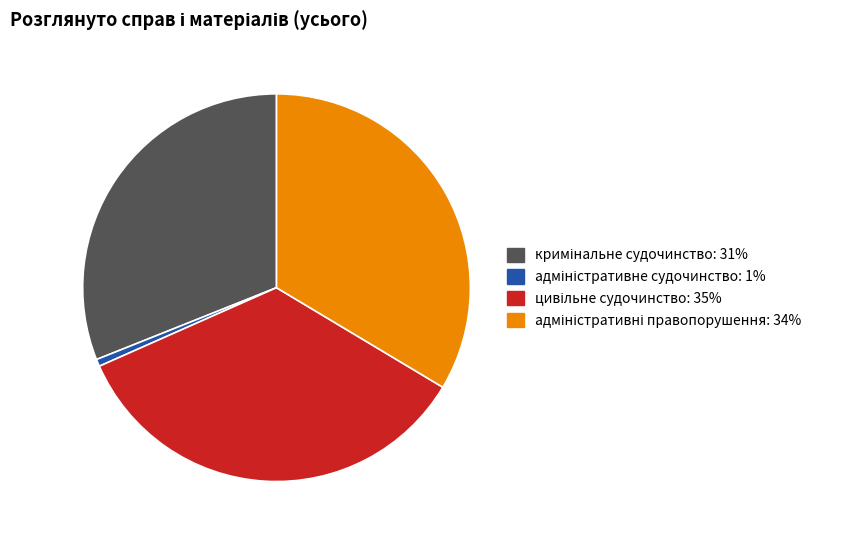

To the nearest percent, what is the average slice percentage?

25%